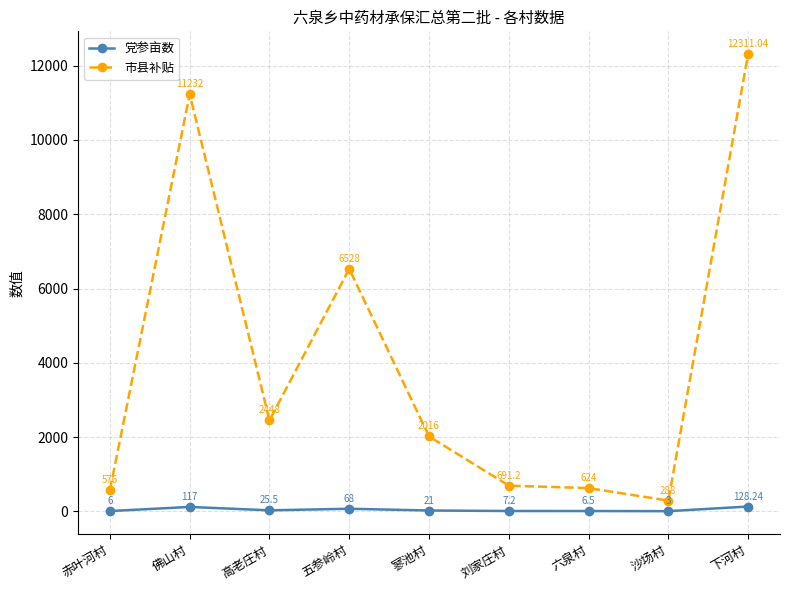

What position from the left is 六泉村?

7